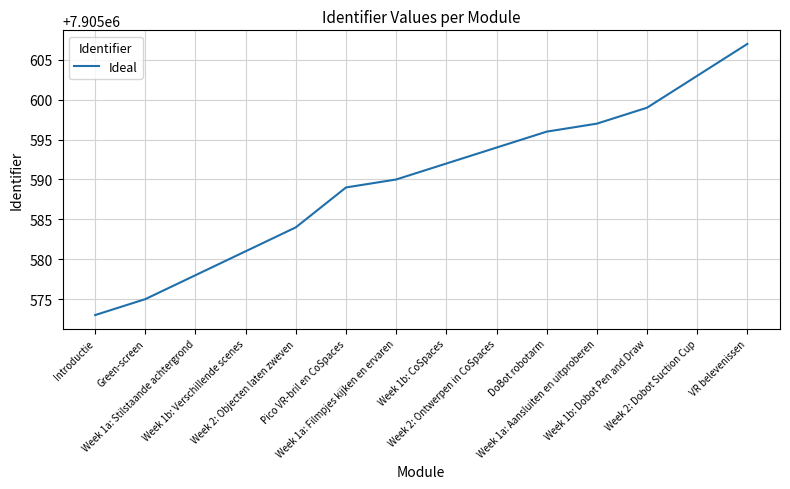

The chart shows a value of 7905589 at Pico VR-bril en CoSpaces. True or false?

True